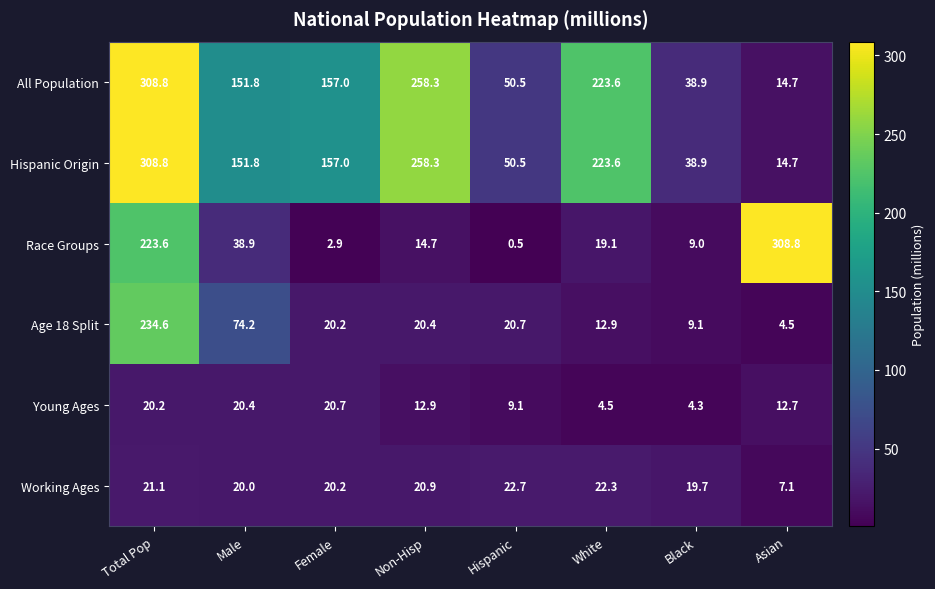

What is the difference between the Young Ages values at Total Pop and Black?

15.9